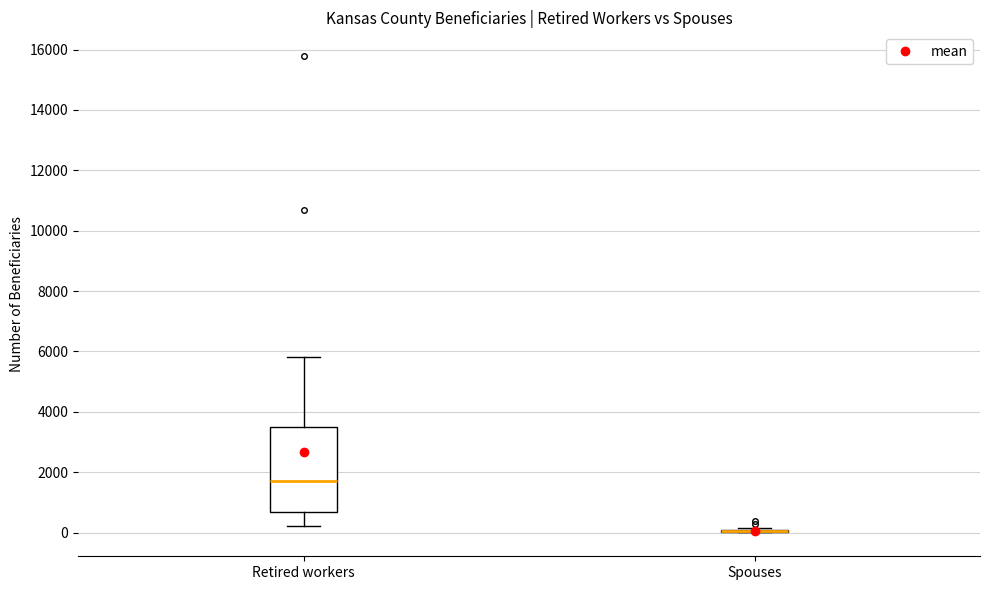

Reading left to right, transcribe this box plot: for each box, give where its median line is, the range the box spans, and where its two whiskers end, as read against the y-axis. The values are not printed on the chart, so give them approximately, as read against the axis.

Retired workers: median 1800, box 600 to 3400, whiskers 200 to 5800
Spouses: box collapsed to a line at 0, whiskers 0 to 200